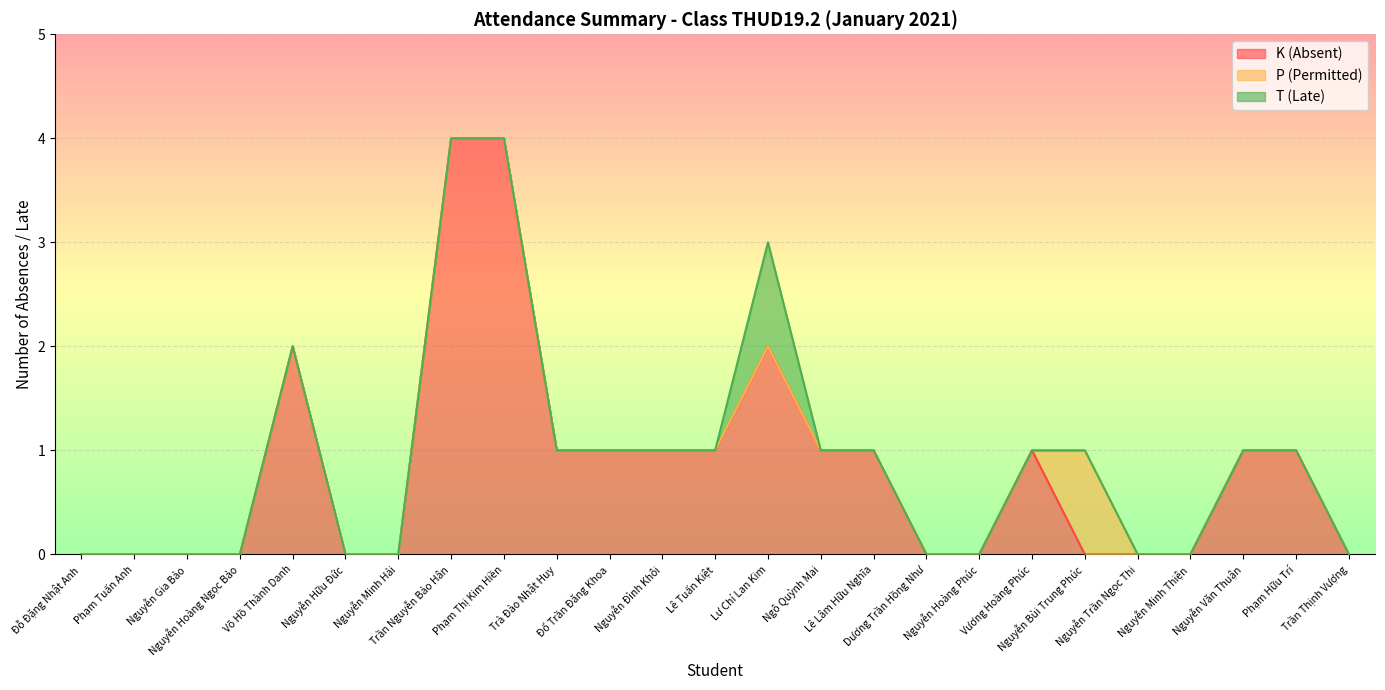

What is the highest value of the K (Absent) series?

4